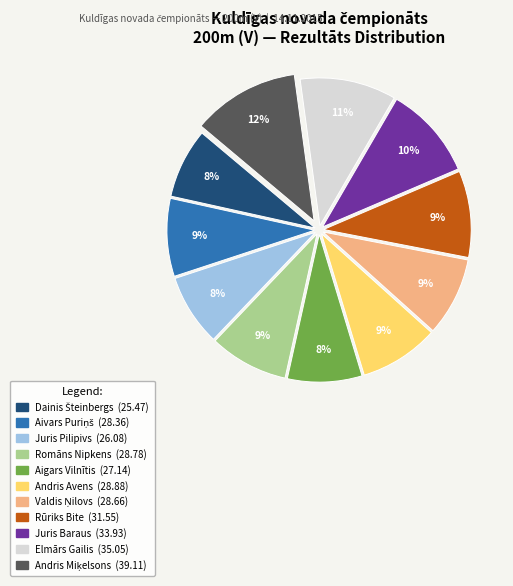

Is it true that Andris Avens is 9% of the pie?

True